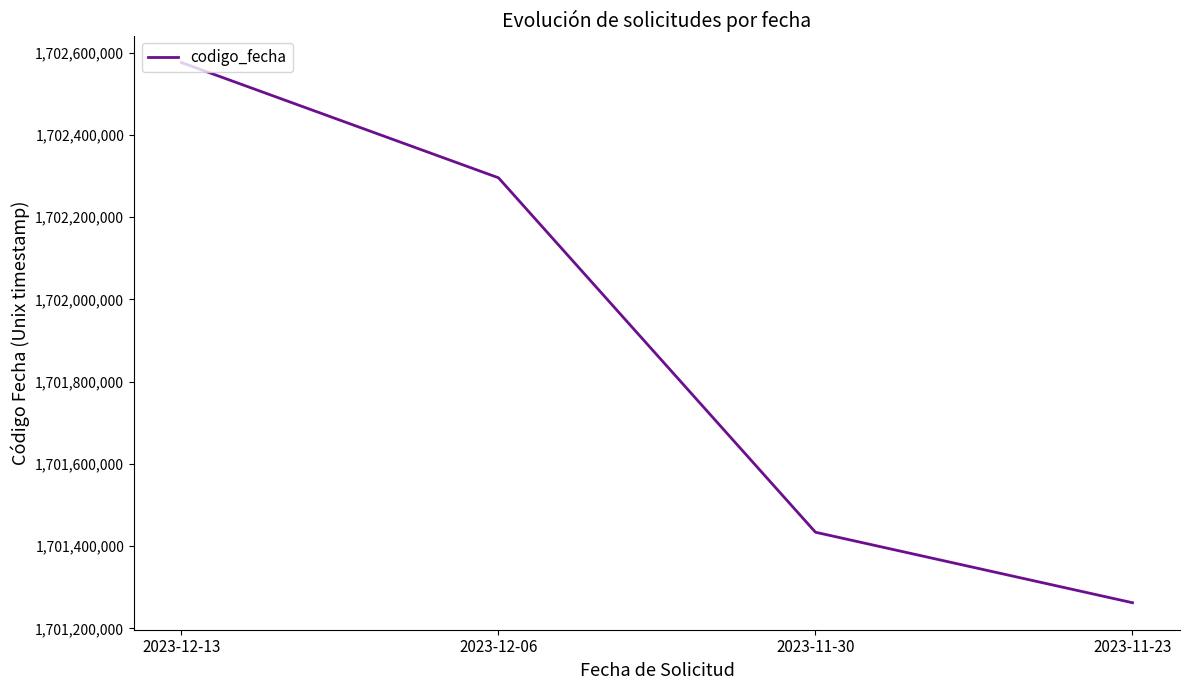

Rank the categories by value from lowest to highest.

2023-11-23, 2023-11-30, 2023-12-06, 2023-12-13